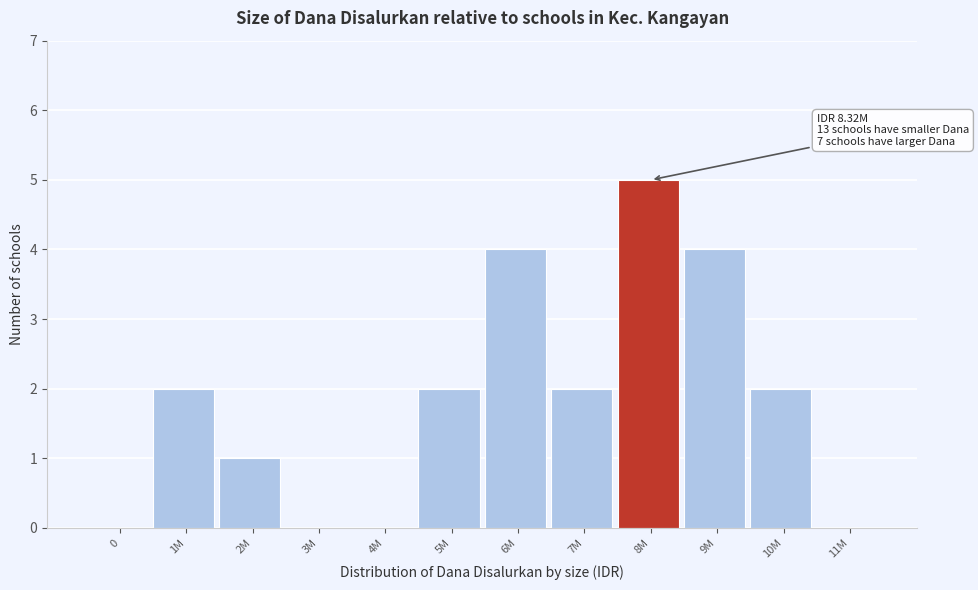

Reading right to left, list all the values displayed in this chart.

11M=0	10M=2	9M=4	8M=5	7M=2	6M=4	5M=2	4M=0	3M=0	2M=1	1M=2	0=0